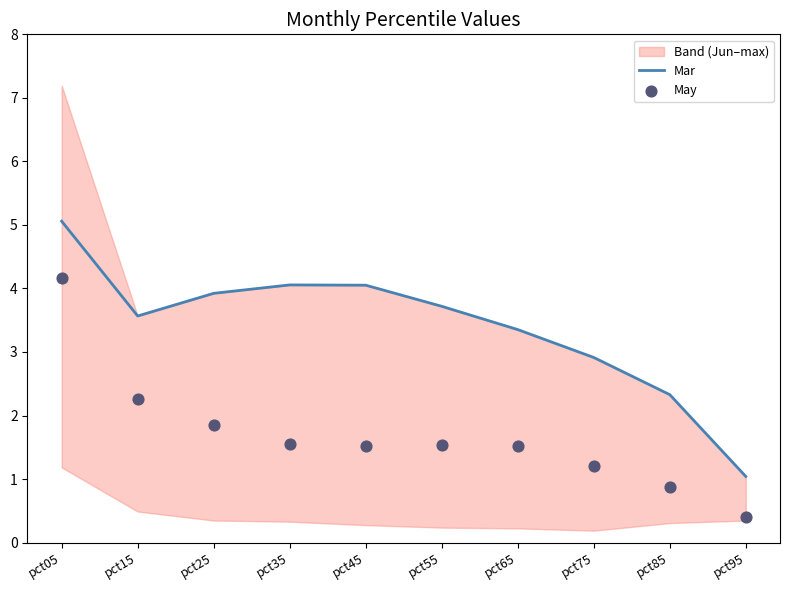

At which category is the sum across all series the highest?

pct05